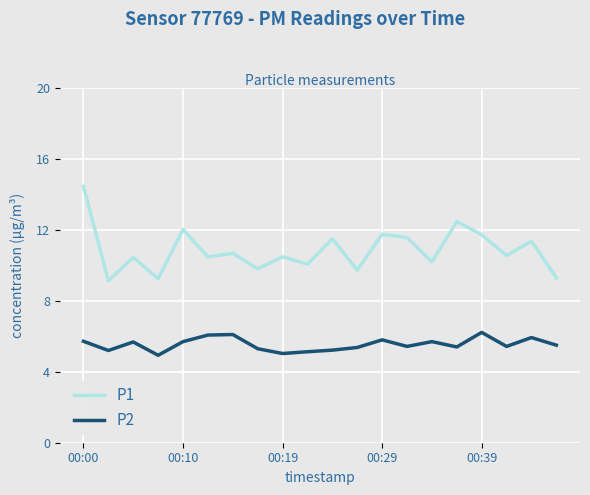

What is the lowest value of the P2 series?

4.9